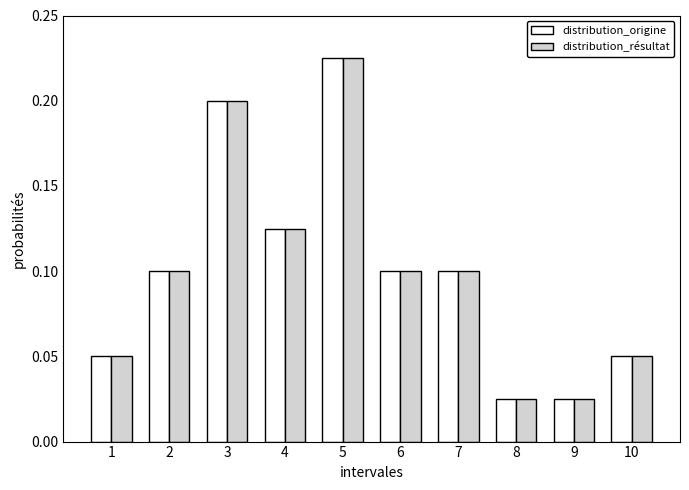

At which label does distribution_résultat reach its peak?

5